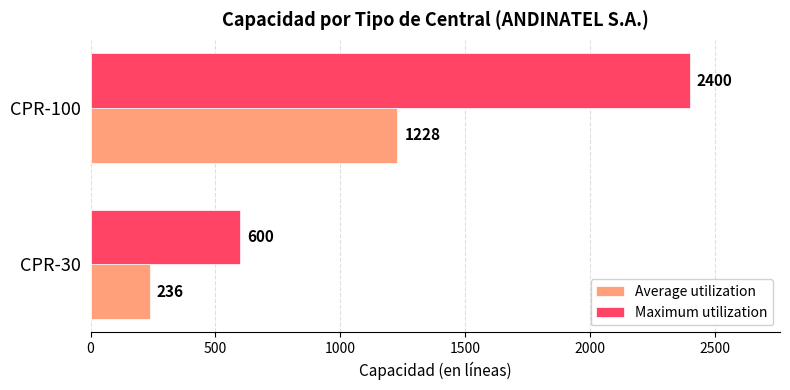

Rank the series by their maximum value, from highest to lowest.

Maximum utilization, Average utilization